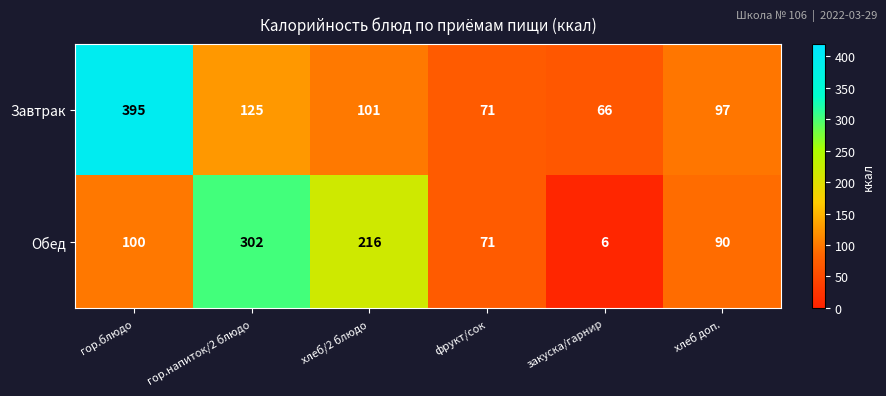

Read the Обед value at закуска/гарнир.

6